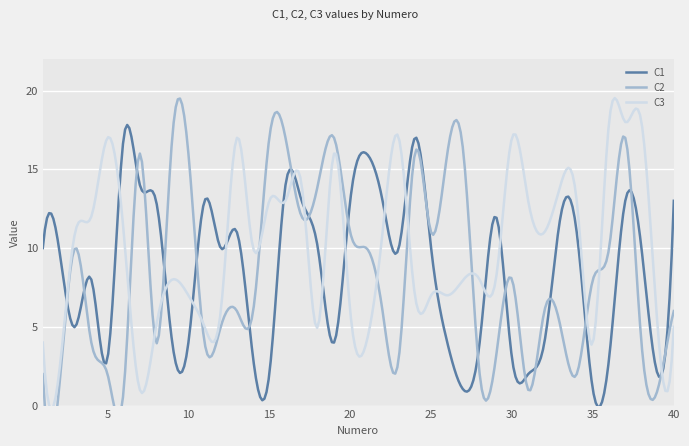

How many data points in C2 are above 6?

19